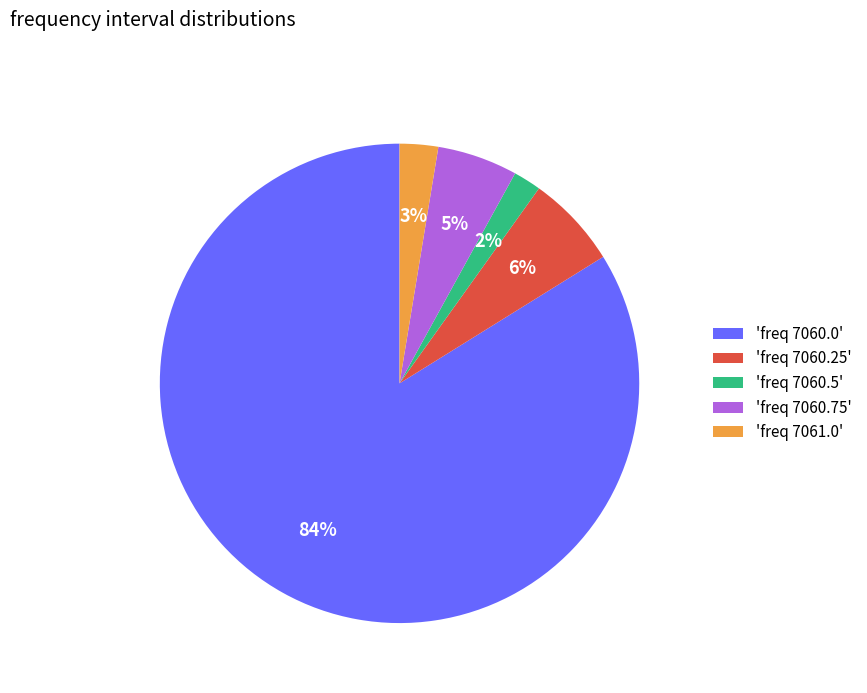

What percentage is the 'freq 7061.0' slice, to the nearest percent?

3%